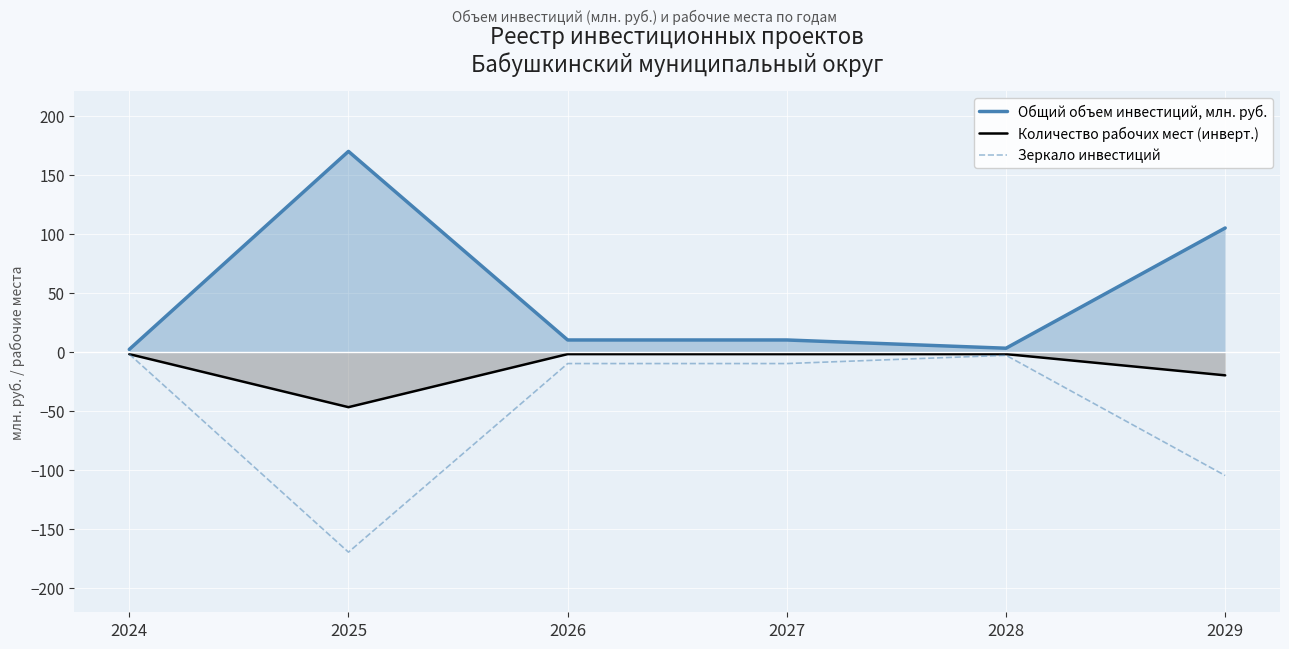

Where is Общий объем инвестиций, млн. руб. nearest to the value 86?

2029